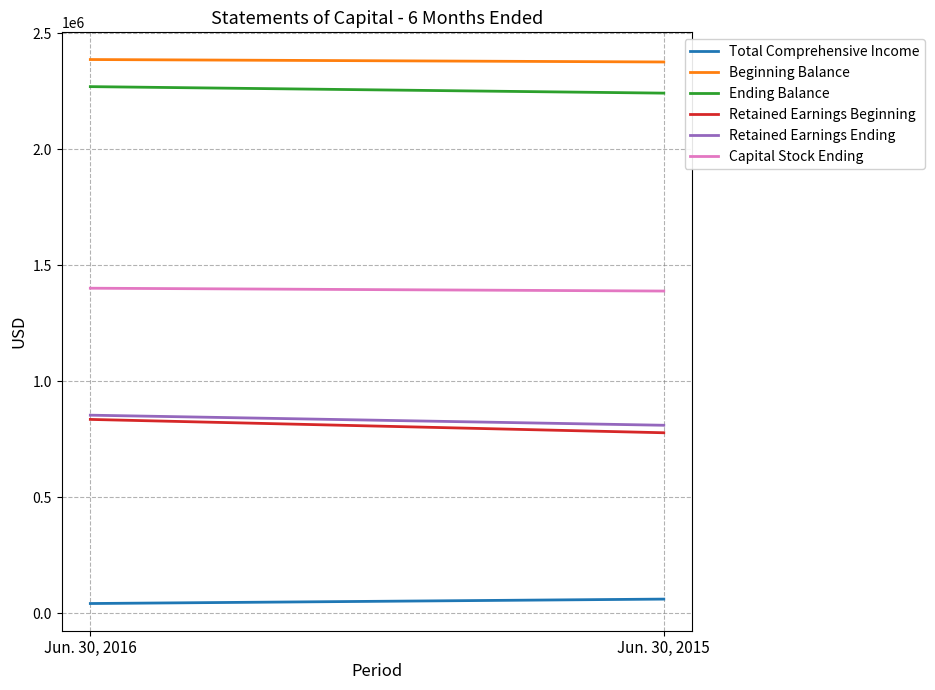

What are all the series names shown in the legend?

Total Comprehensive Income, Beginning Balance, Ending Balance, Retained Earnings Beginning, Retained Earnings Ending, Capital Stock Ending